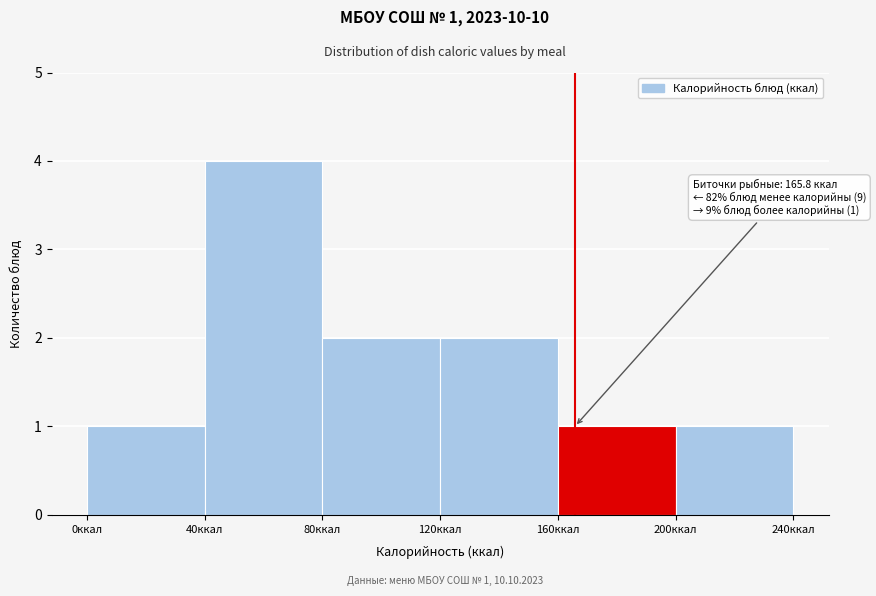

Which range on the x-axis has the tallest bar?

40 to 80